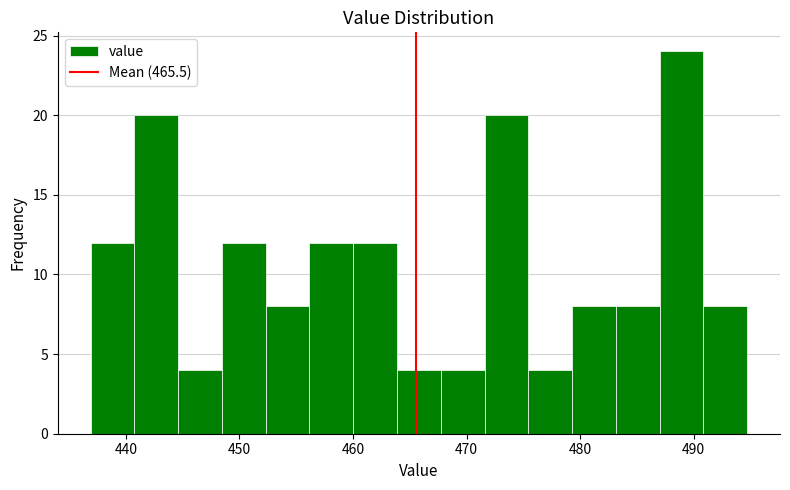

Read against the x-axis, roughly where is the centre of the tallest bar?

489